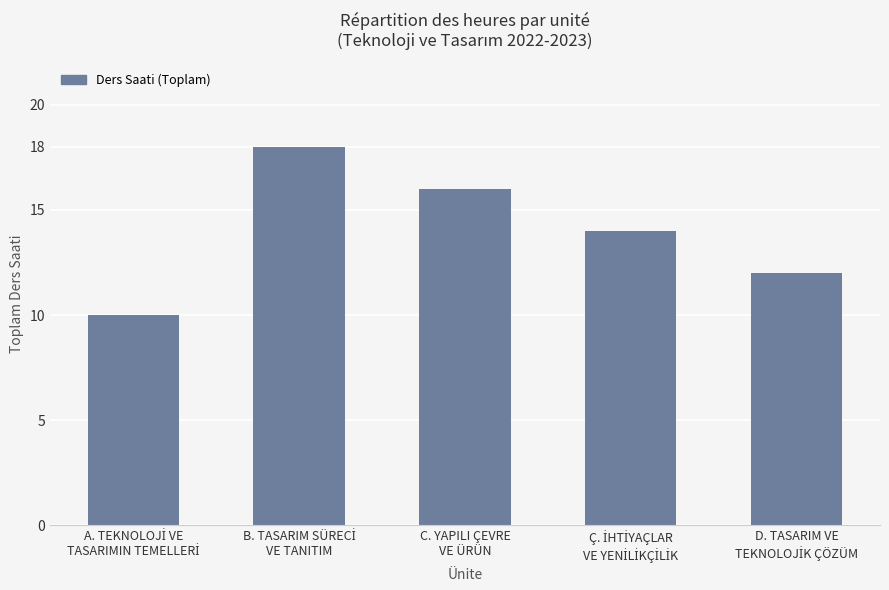

What is the sum of all values?

70